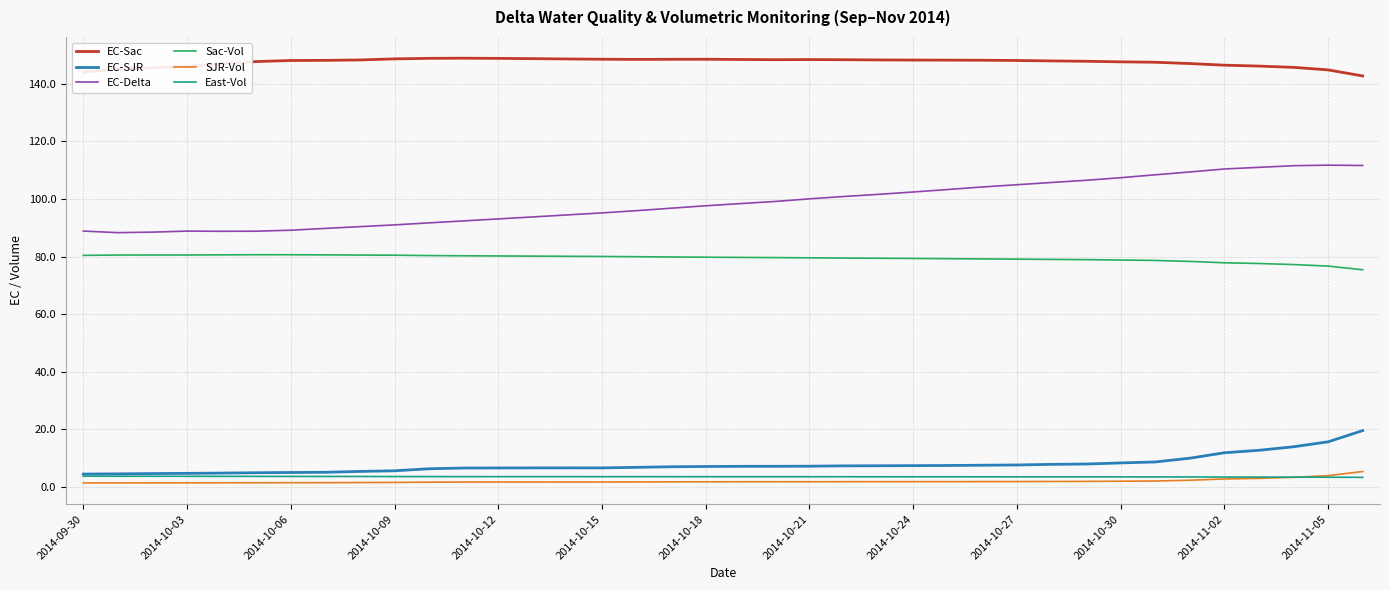

What is the greatest value displayed?

148.9